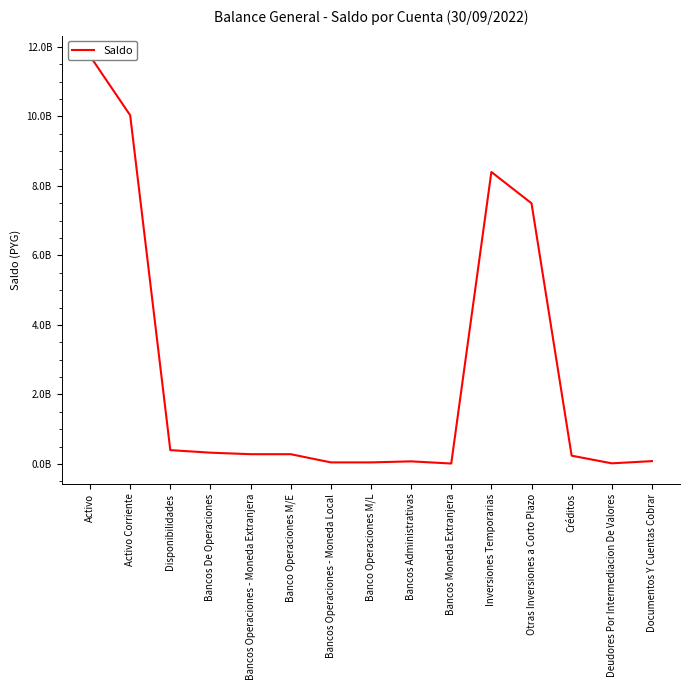

Which category has the lowest value across all series?

Bancos Moneda Extranjera